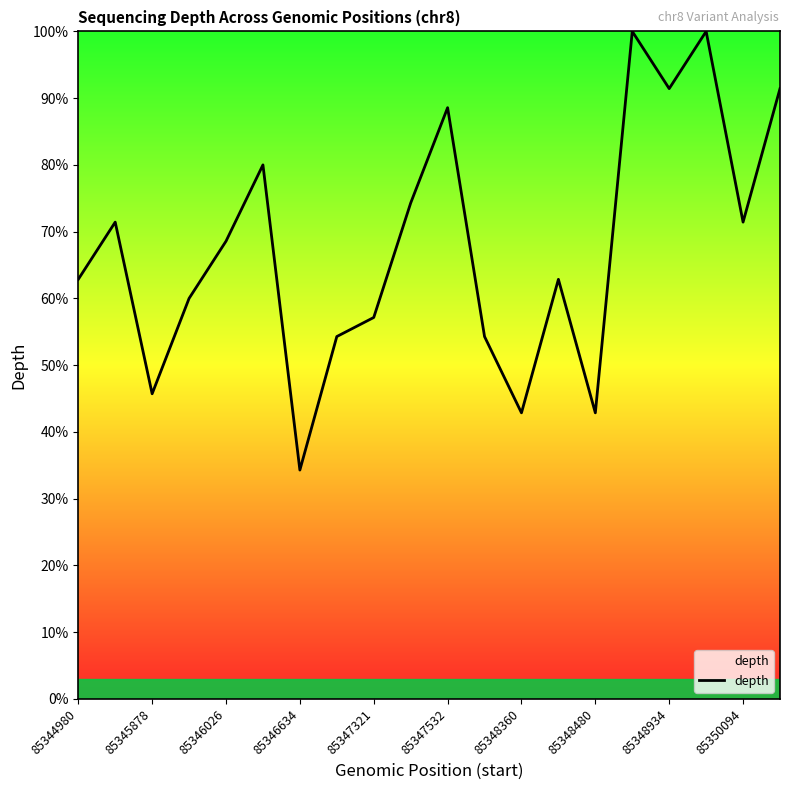

What is the difference between the maximum and minimum values?

65.7